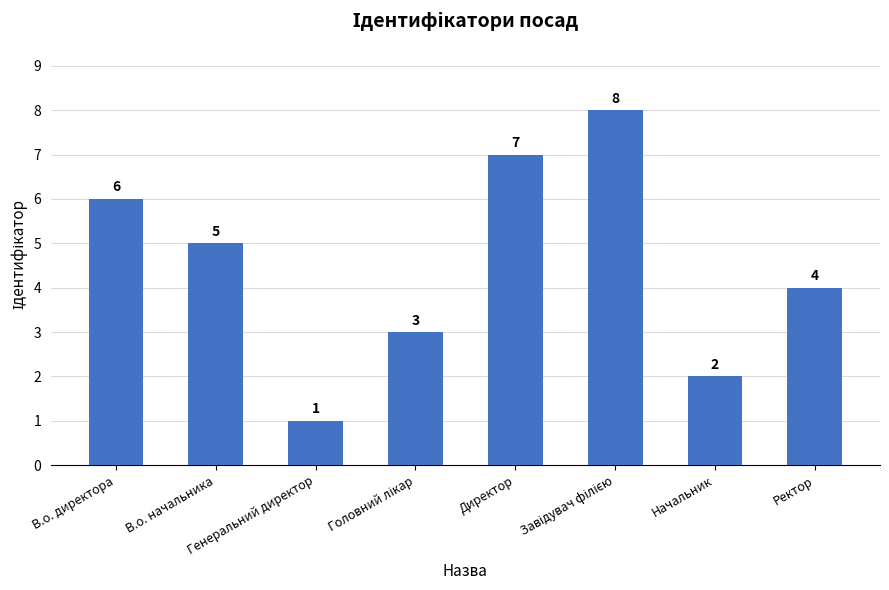

What is the greatest value displayed?

8